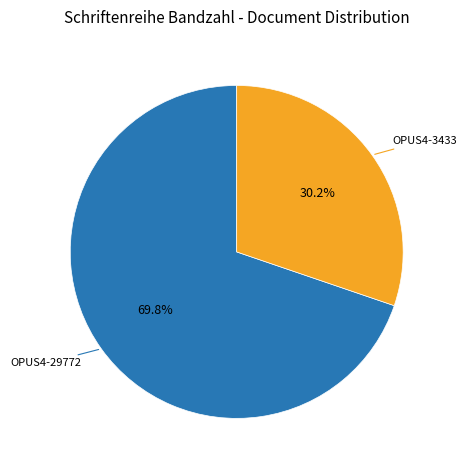

Is there any slice that represents more than half of the pie?

Yes